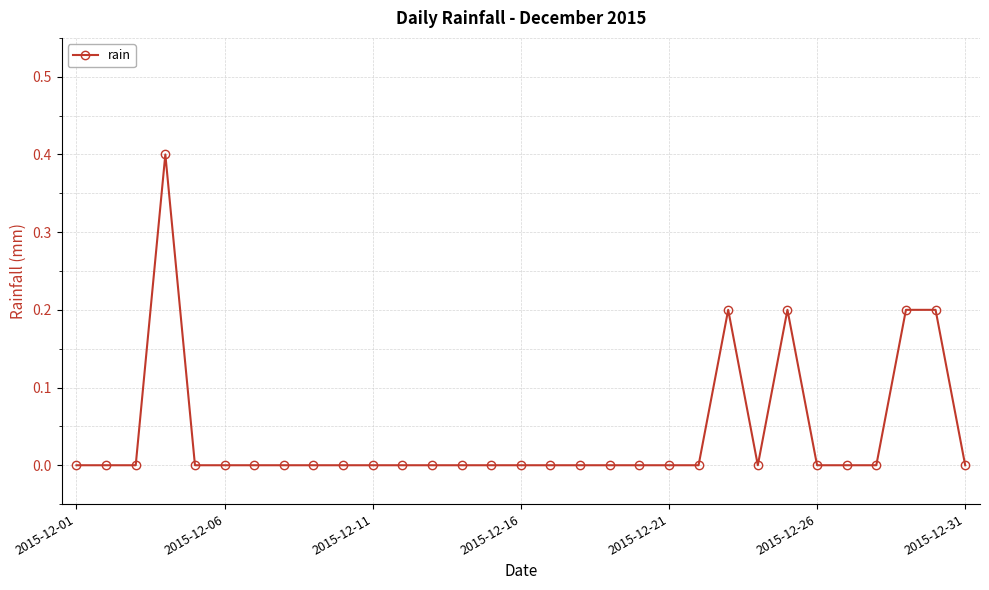

What is the sum of all values?

1.2